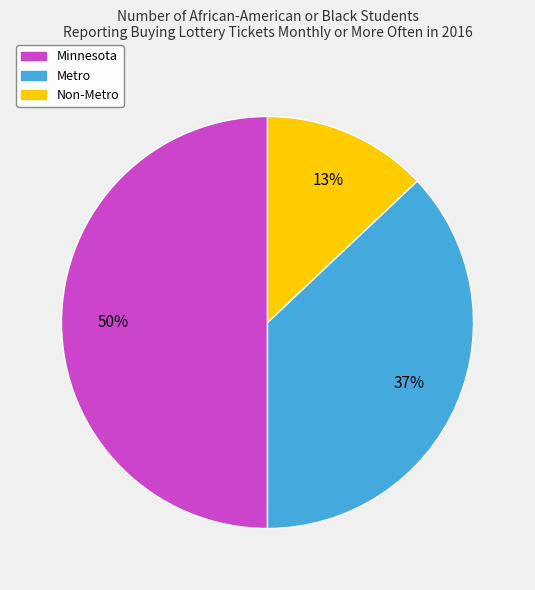

True or false: Minnesota accounts for 50% of the total.

True